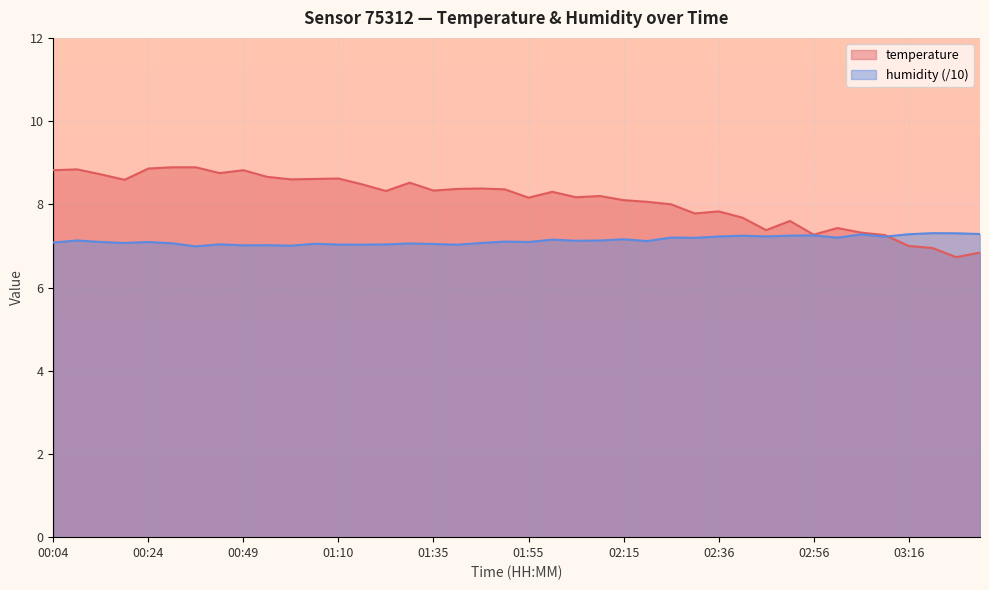

What is the difference between the maximum and minimum values in the humidity series?

0.3